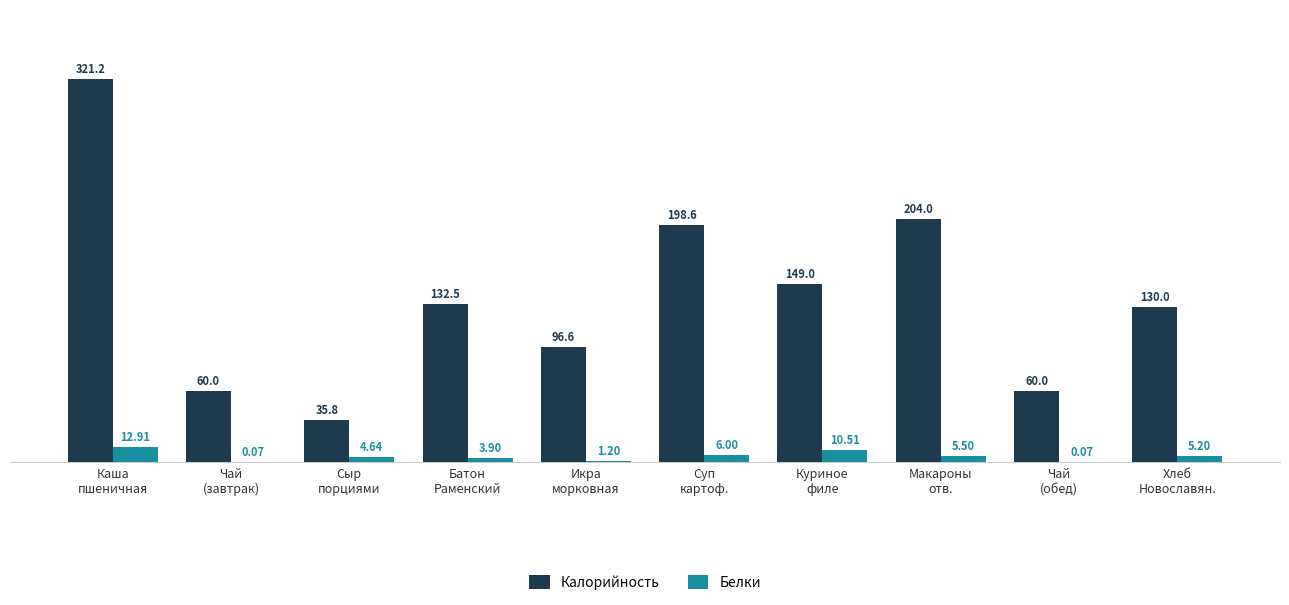

How many groups of bars are there?

10